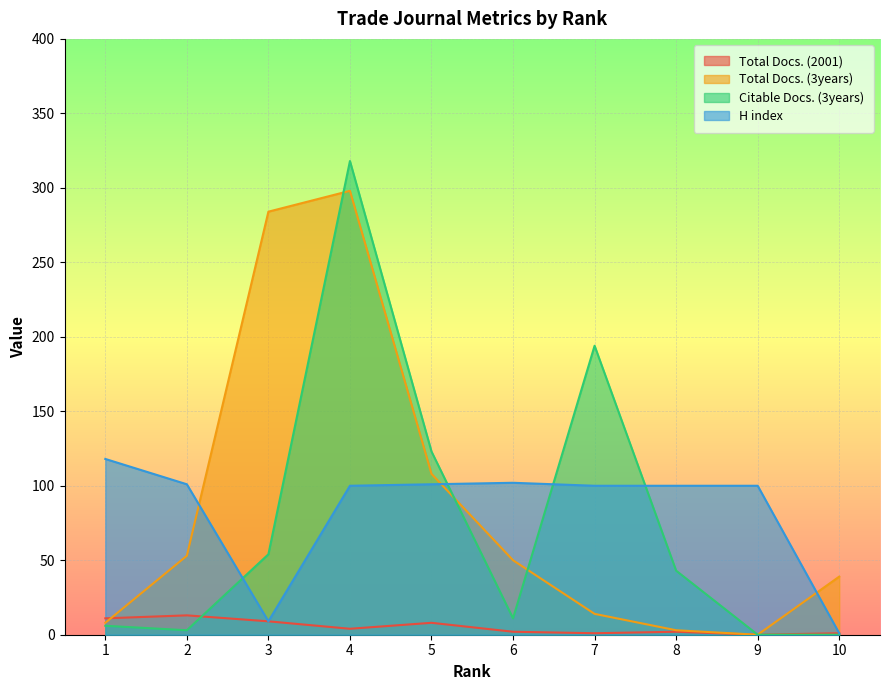

Which series changed the most between 2 and 7?

Citable Docs. (3years)